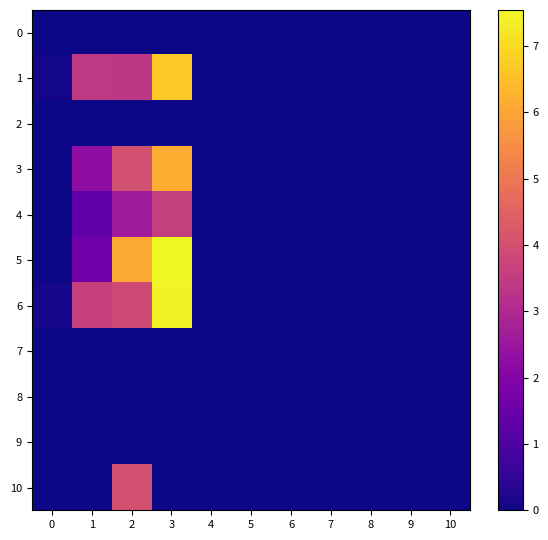

Rank the series at 3 from highest to lowest value.

5, 6, 1, 3, 4, 0, 2, 7, 8, 9, 10